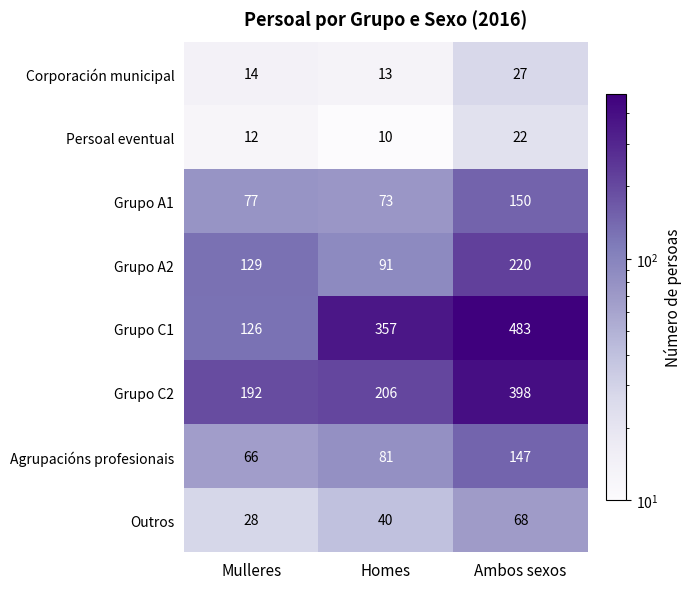

At which label does Corporación municipal reach its minimum?

Homes